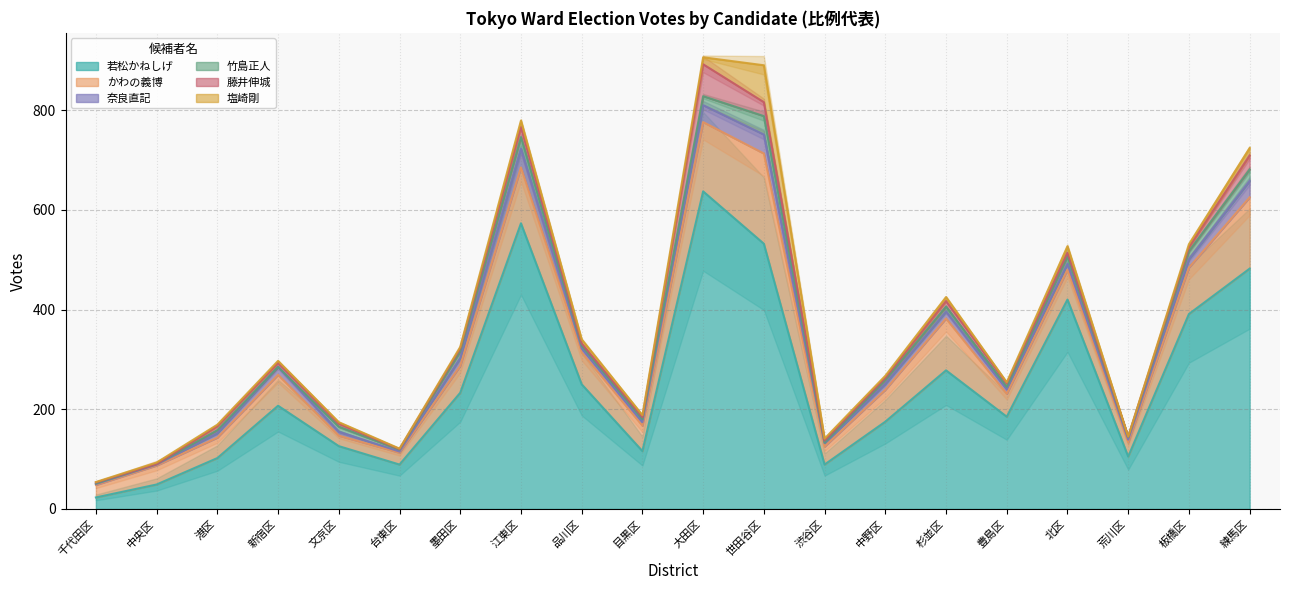

Which has a higher value, 墨田区 or 目黒区?

墨田区